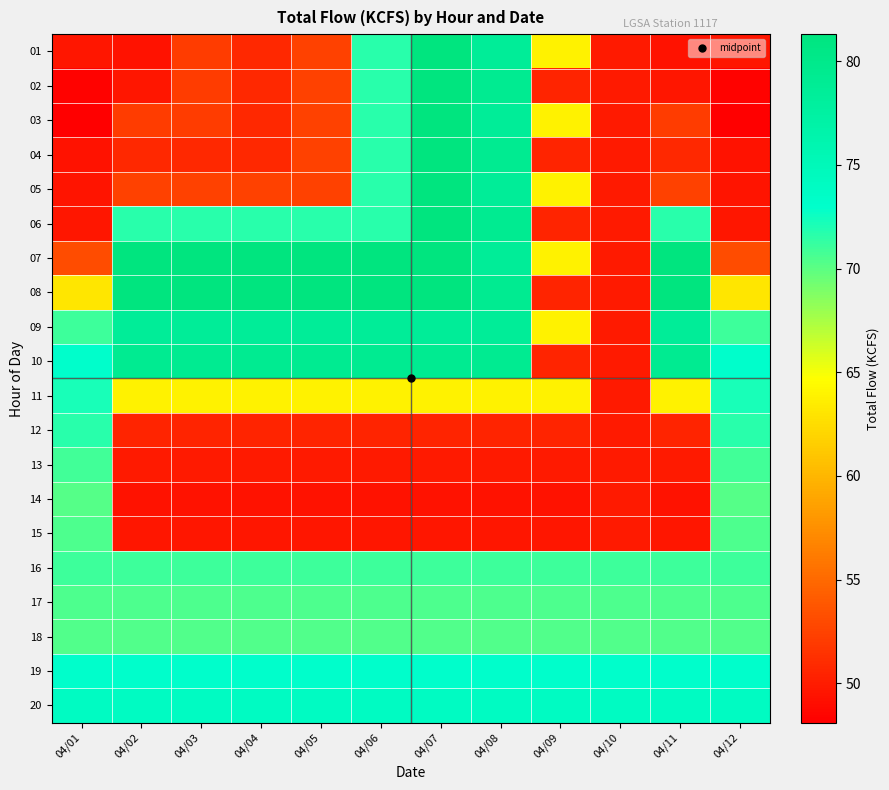

At 04/06, list the series in order from largest to smallest.

07, 08, 10, 09, 20, 19, 01, 02, 03, 04, 05, 06, 16, 17, 18, 11, 12, 13, 15, 14